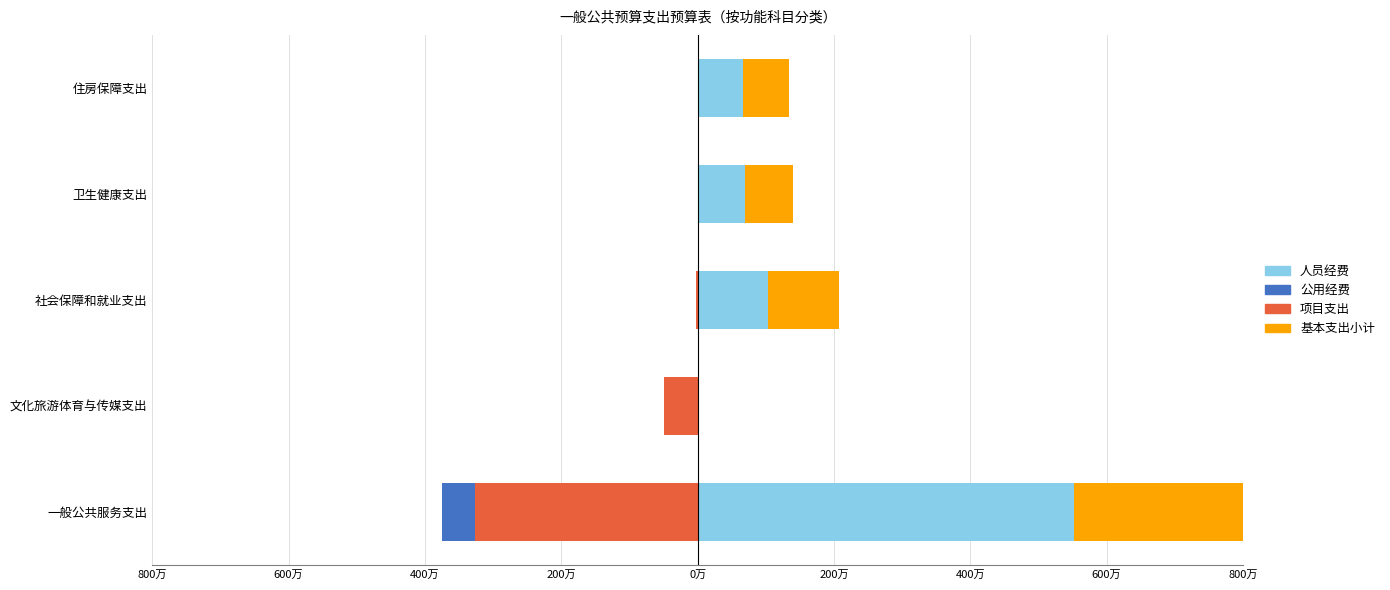

What is the difference between the second highest and second lowest values in the 项目支出 series?

500000